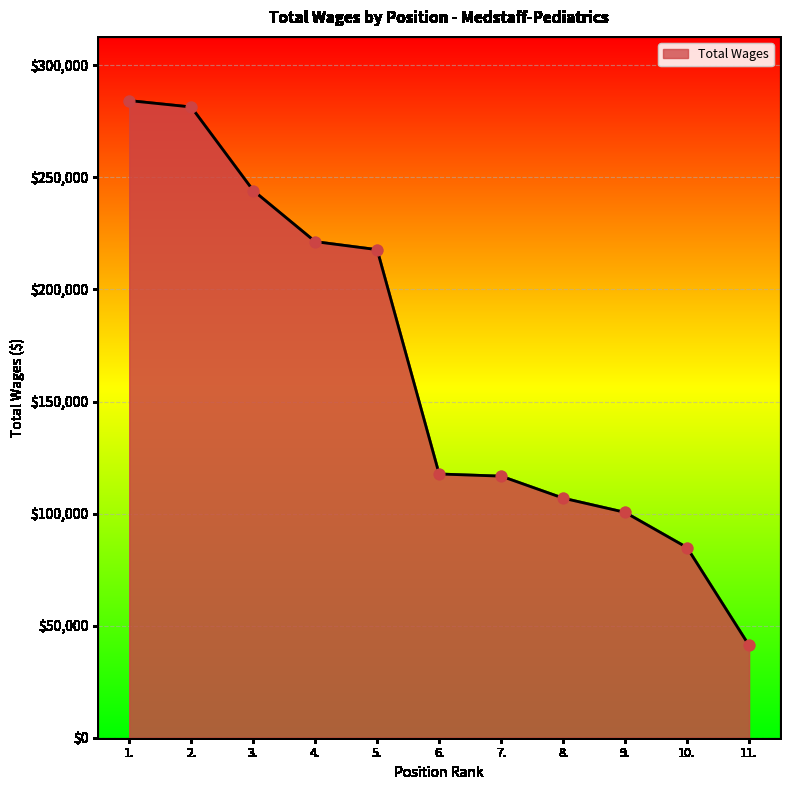

What is the ratio of the value at 5. to the value at 7.?

1.9